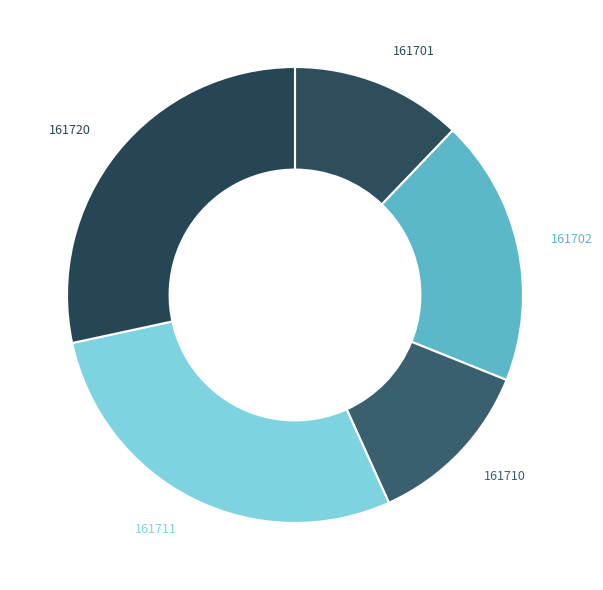

Approximately how many times larger is the value at 161711 compared to 161702?

1.5